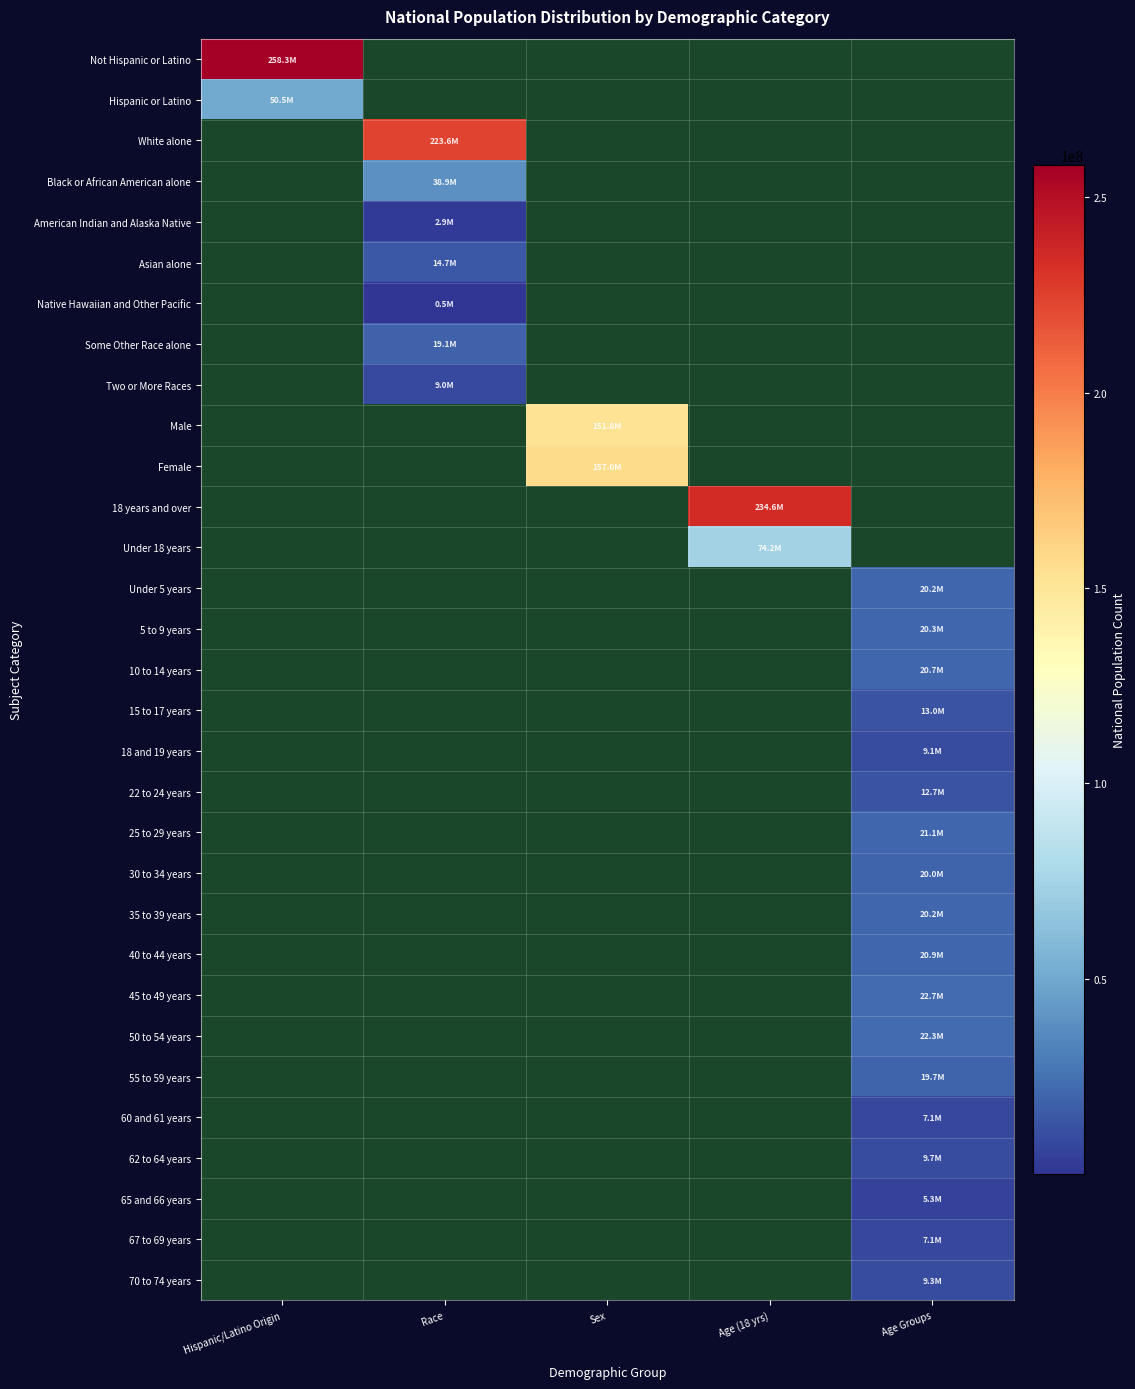

At how many categories does at least one series exceed 115623598?

4